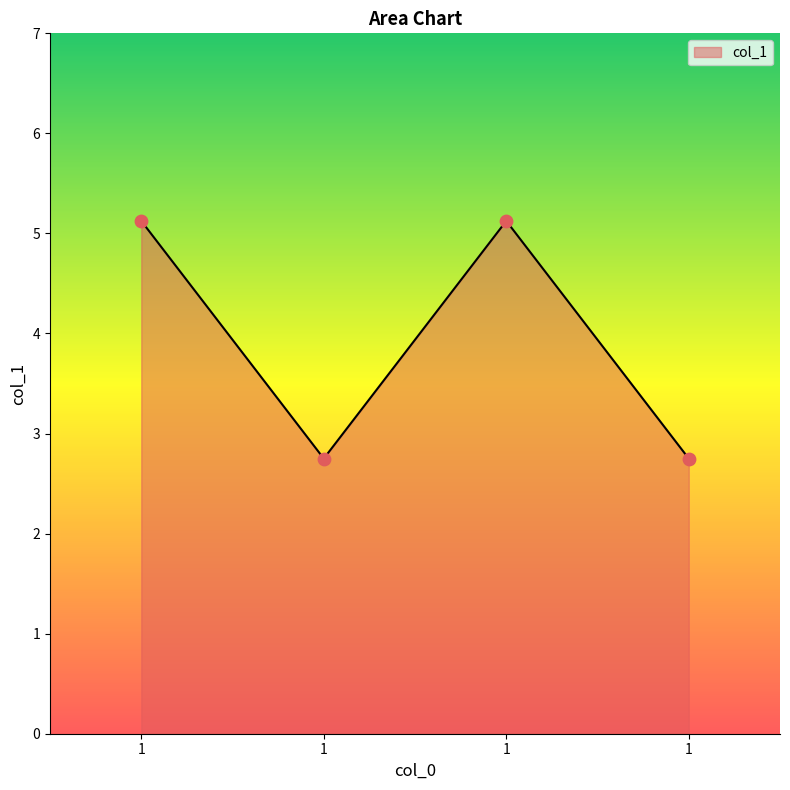

Which has a higher value, 1 or 1?

1